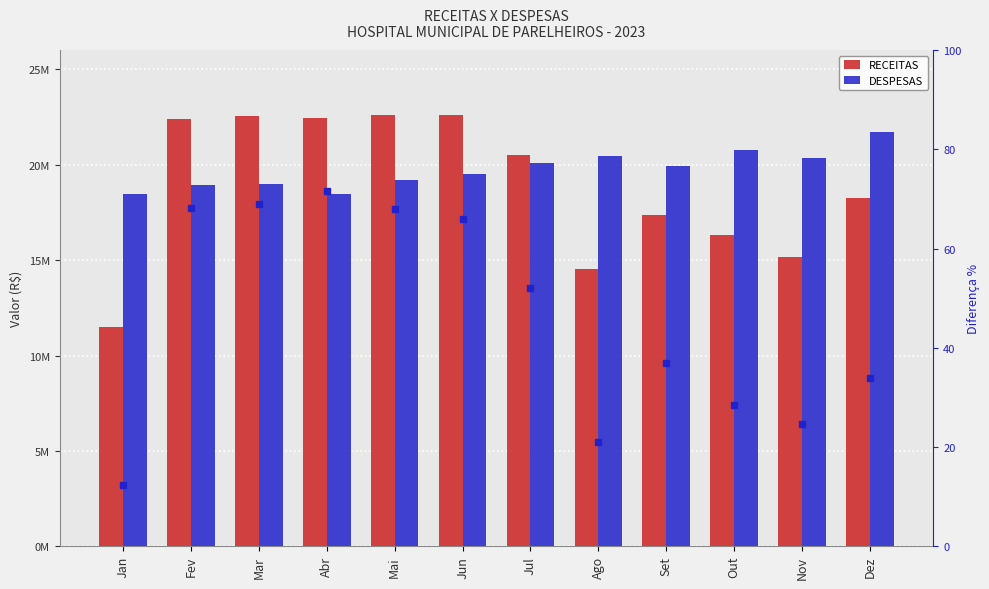

True or false: DESPESAS has a value of 26690764.3 at Jul.

False